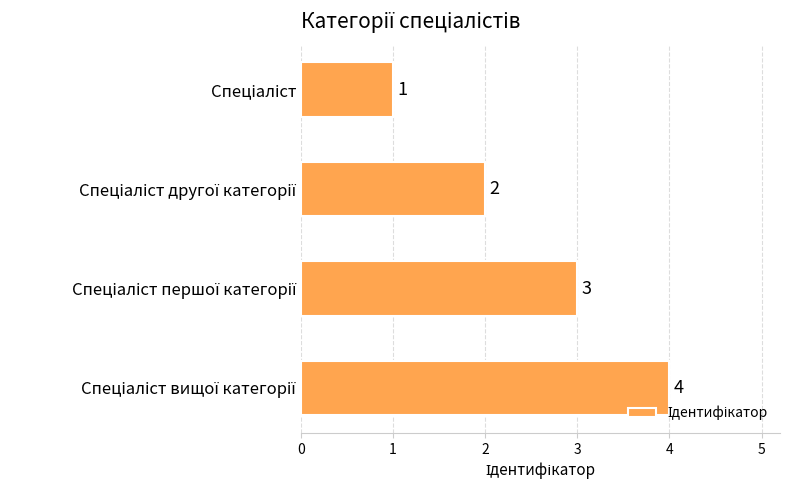

What is the value of the 3rd bar from the top?

3